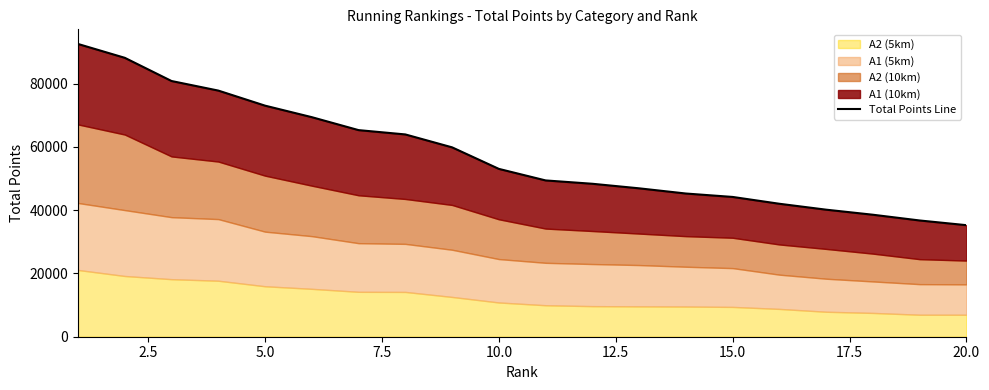

What is the greatest value displayed?

92489